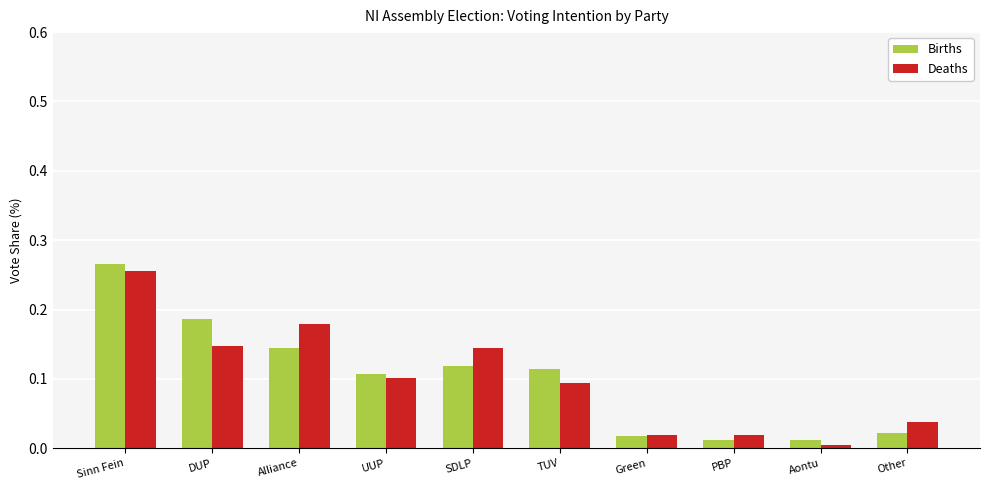

What is the sum of all Births values?

1.0